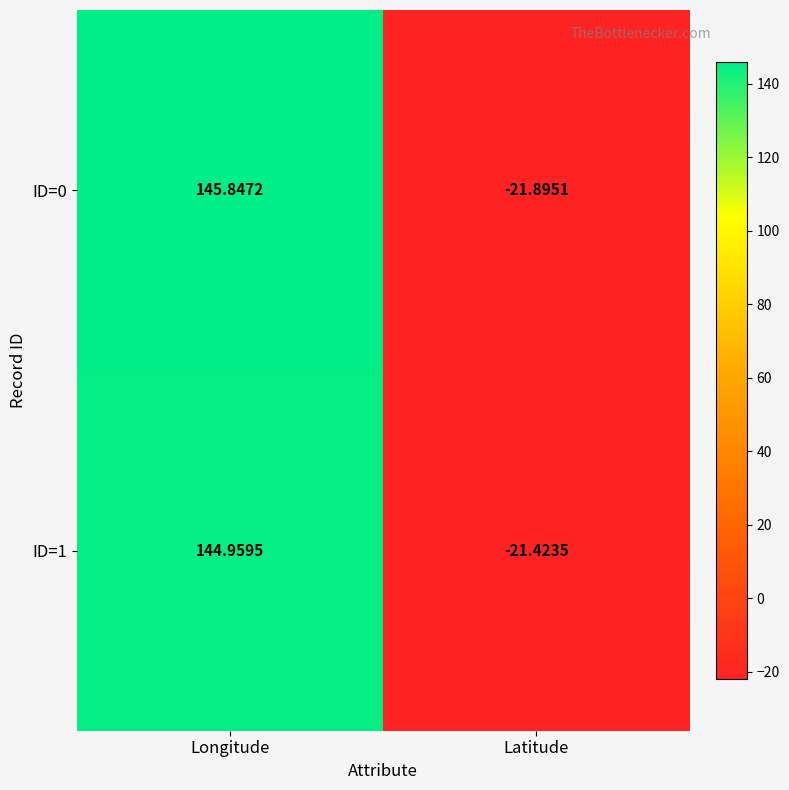

What is the greatest value displayed?

145.8